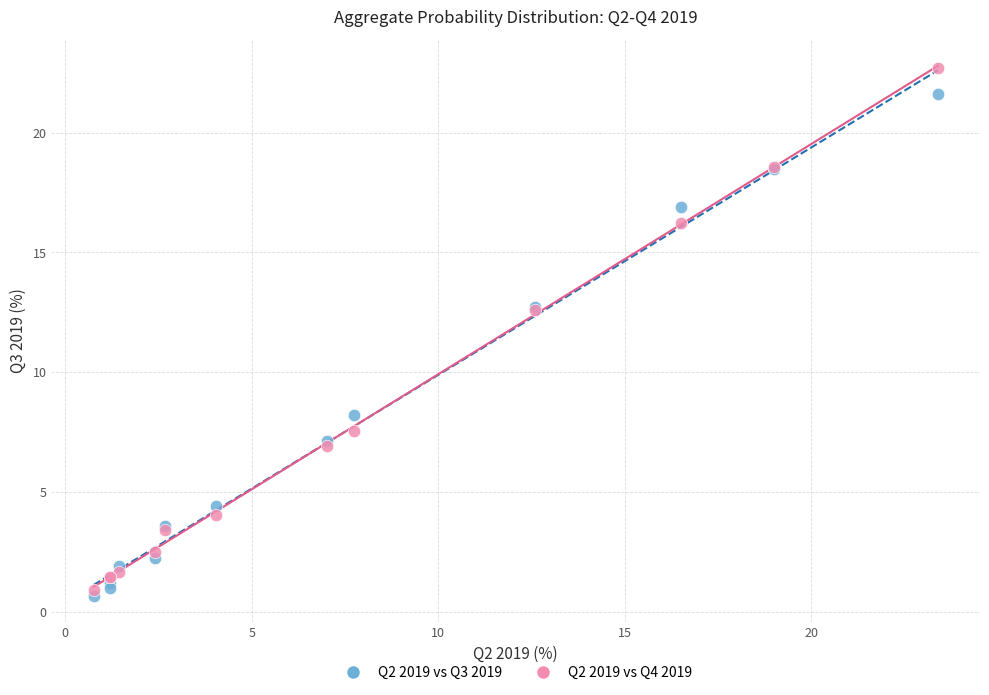

What are all the series names shown in the legend?

Q2 2019 vs Q3 2019, Q2 2019 vs Q4 2019